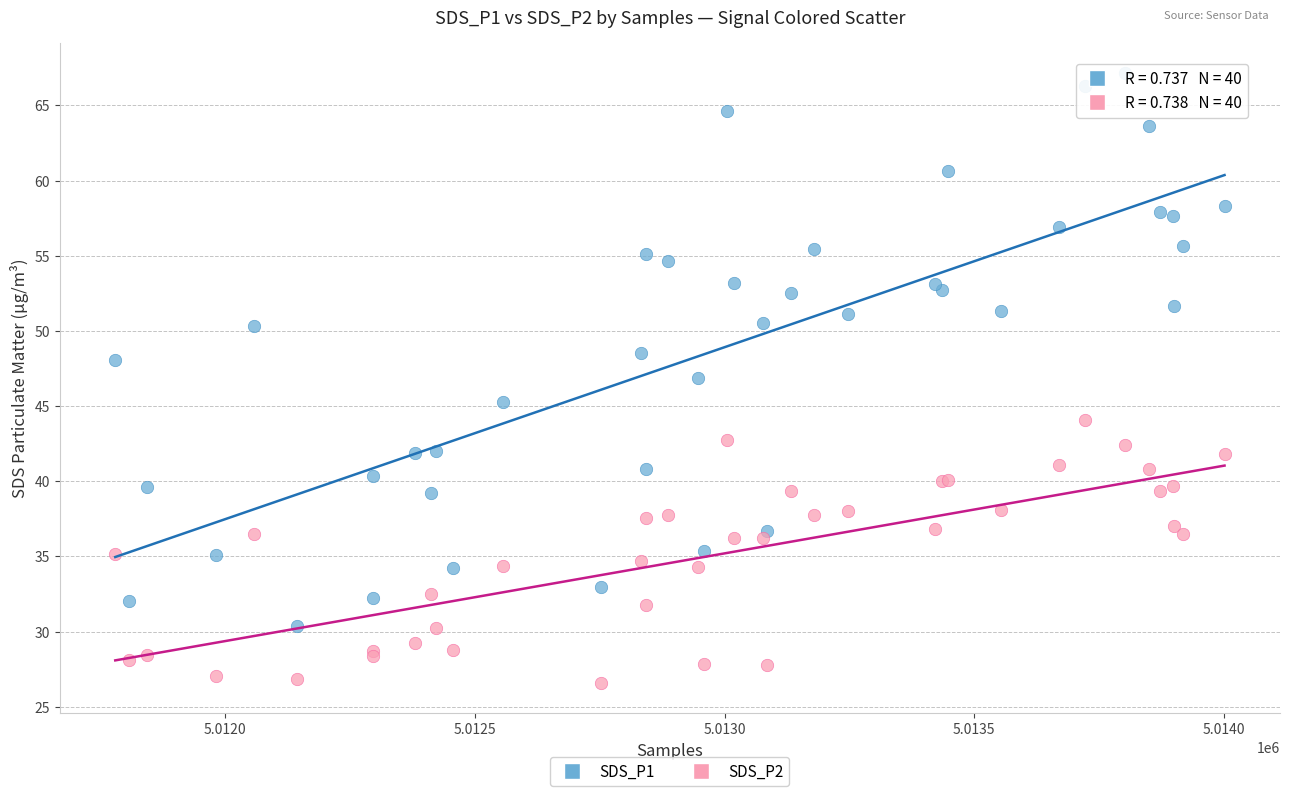

Which series reaches the maximum Y coordinate?

SDS_P1